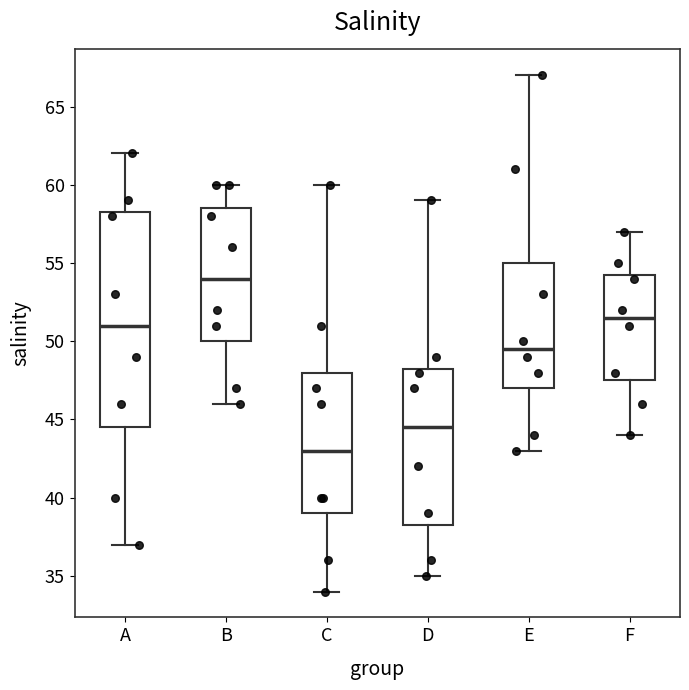

Reading left to right, read every box against the y-axis: the position of its median line, the range the box covers, and the ends of its whiskers. The values are not printed on the chart, so give them approximately, as read against the axis.

A: median 51.0, box 44.5 to 58.5, whiskers 37.0 to 62.0
B: median 54.0, box 50.0 to 58.5, whiskers 46.0 to 60.0
C: median 43.0, box 39.0 to 48.0, whiskers 34.0 to 60.0
D: median 44.5, box 38.5 to 48.5, whiskers 35.0 to 59.0
E: median 49.5, box 47.0 to 55.0, whiskers 43.0 to 67.0
F: median 51.5, box 47.5 to 54.5, whiskers 44.0 to 57.0